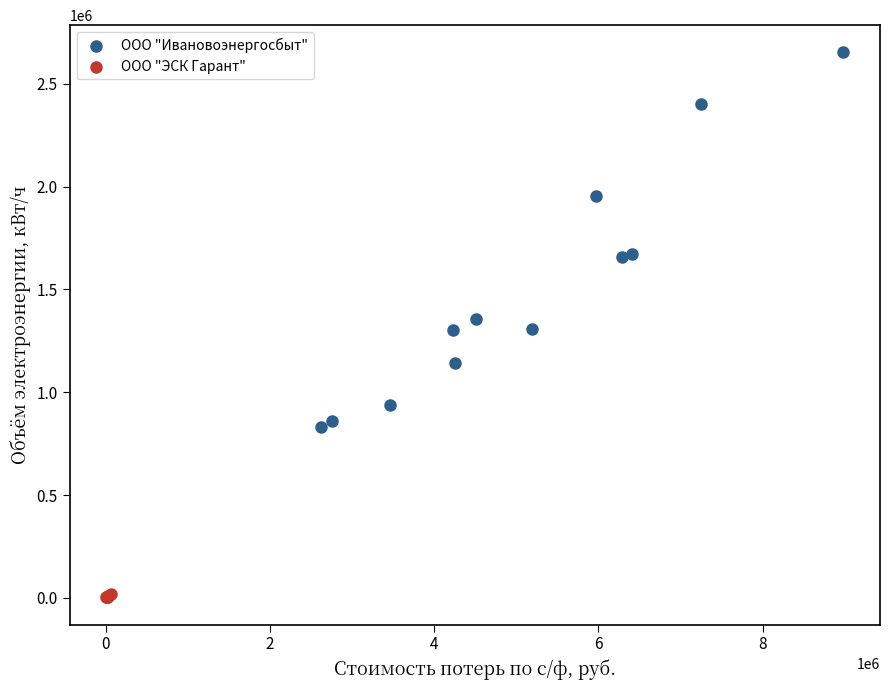

Which series has the largest Y range (max minus min)?

ООО "Ивановоэнергосбыт"